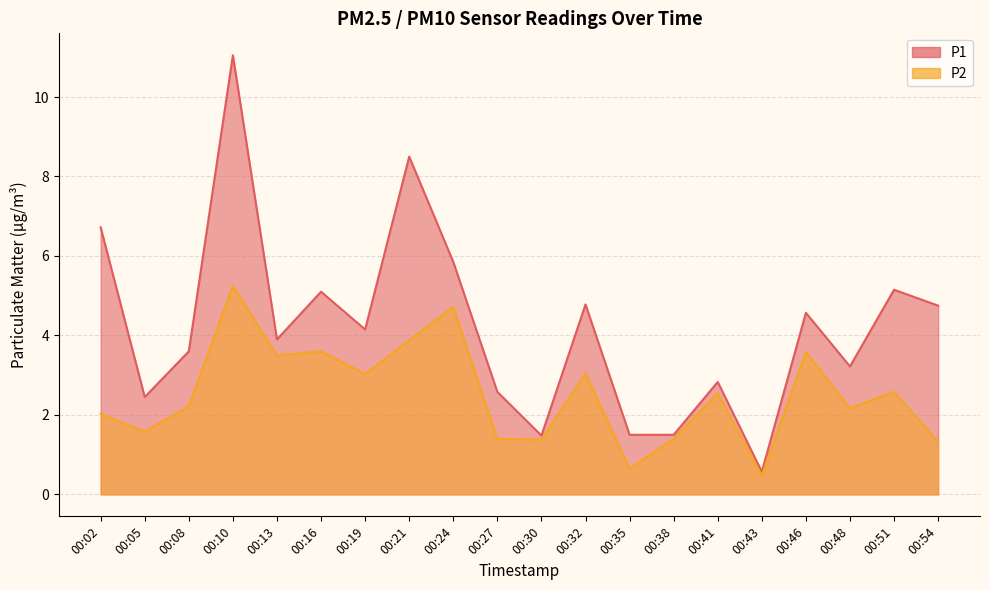

Which has a higher value, 00:38 or 00:13?

00:13